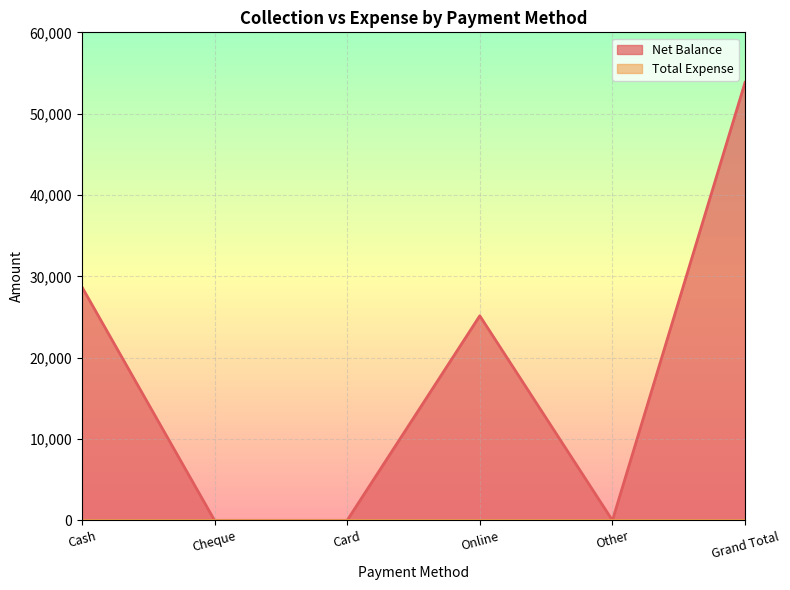

Reading left to right, what are all the values shown in this chart?

28700	0	0	25150	0	53850